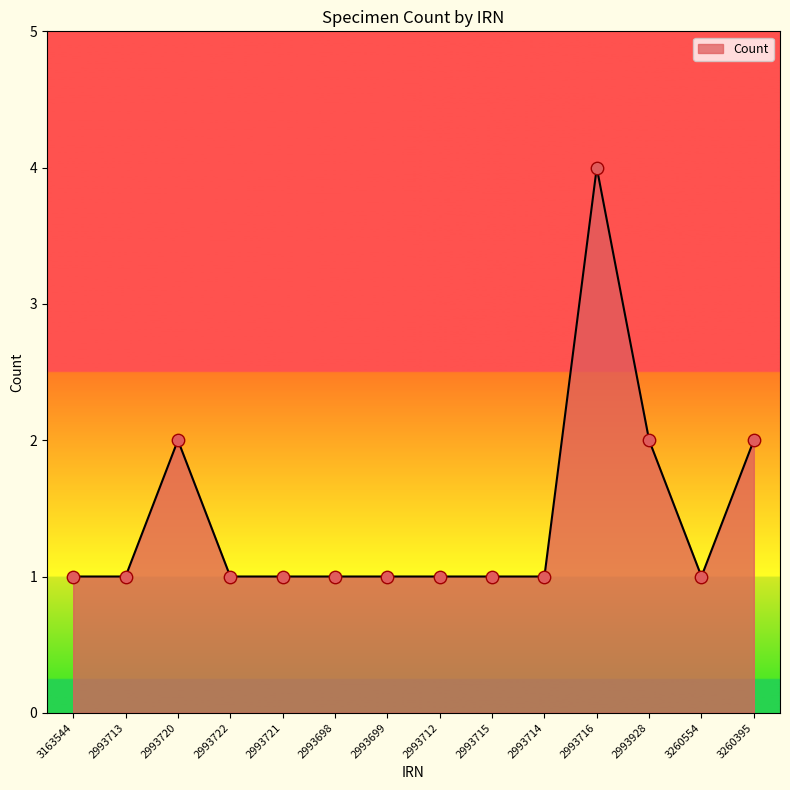

Approximately how many times larger is the value at 2993928 compared to 2993720?

1.0